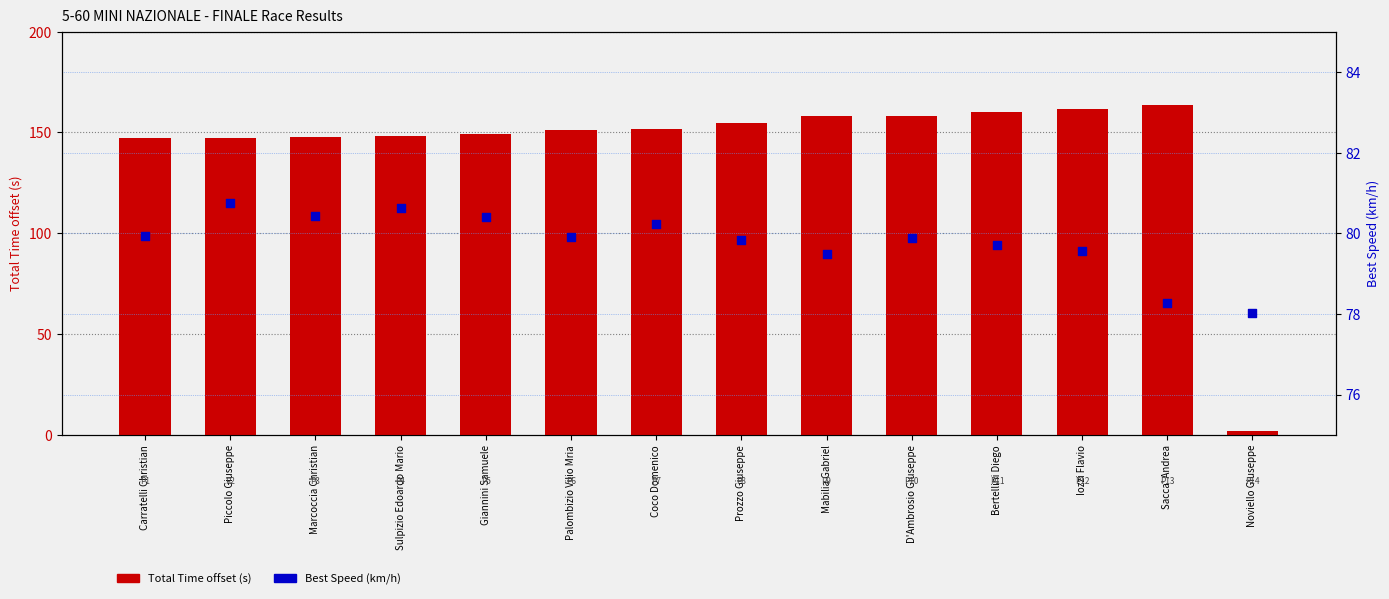

Which series contains the lowest Y value?

Total Time (offset)